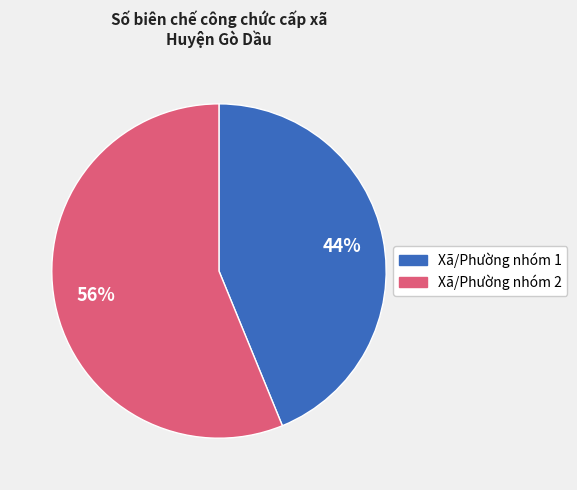

How many segments does this pie chart have?

2